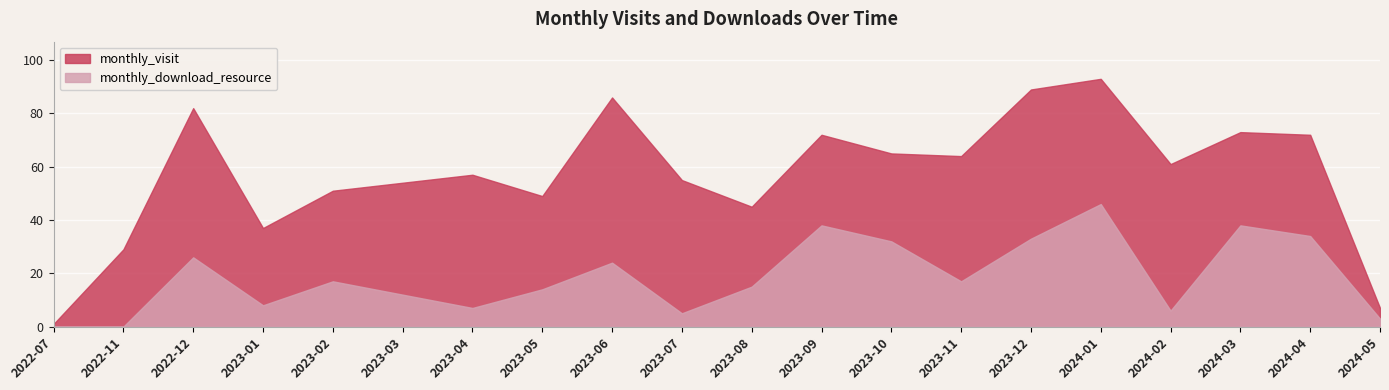

True or false: monthly_download_resource and monthly_visit intersect in this chart.

False